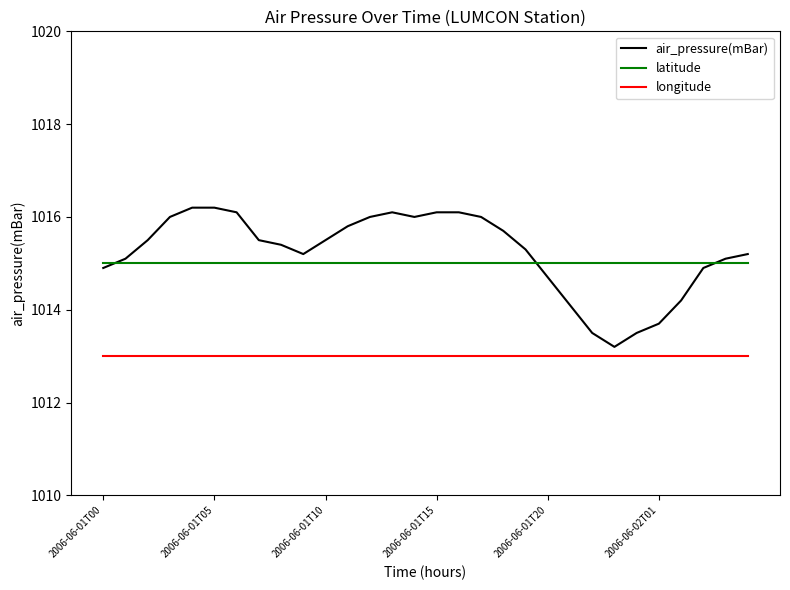

List the series in order of their peak value, highest first.

air_pressure(mBar), latitude, longitude